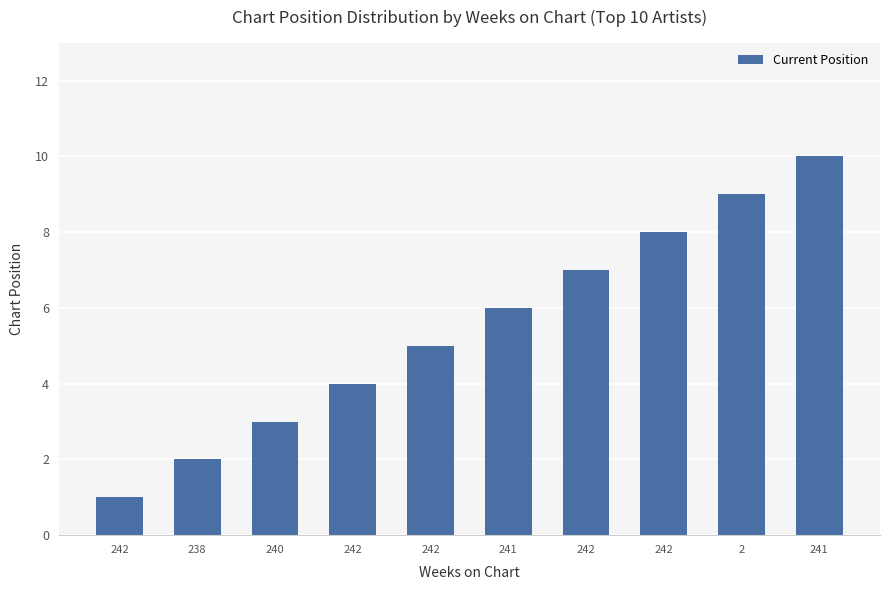

What is the label of the 3rd bar from the right?

242